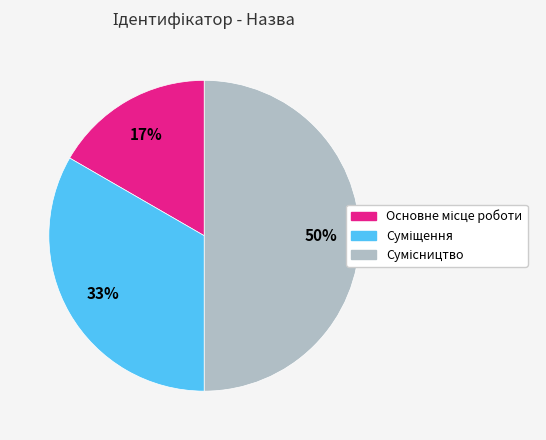

To the nearest percent, what is the average slice percentage?

33%